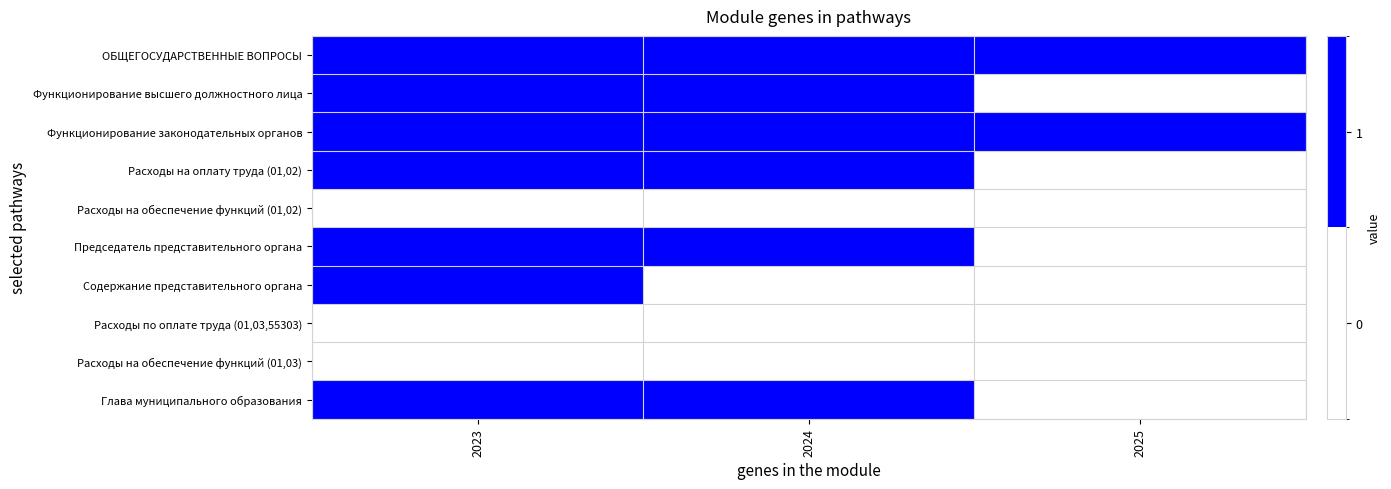

At which category is the sum across all series the highest?

2023